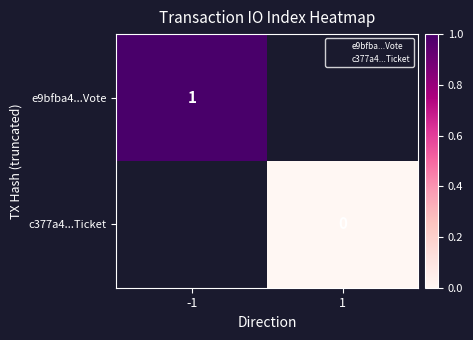

Is the value of c377a4...Ticket at 1 greater than the value of e9bfba4...Vote at -1?

No